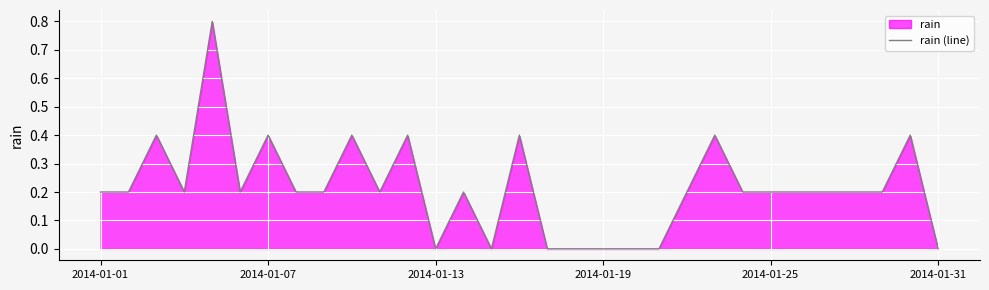

How many values are between 0 and 1?

31